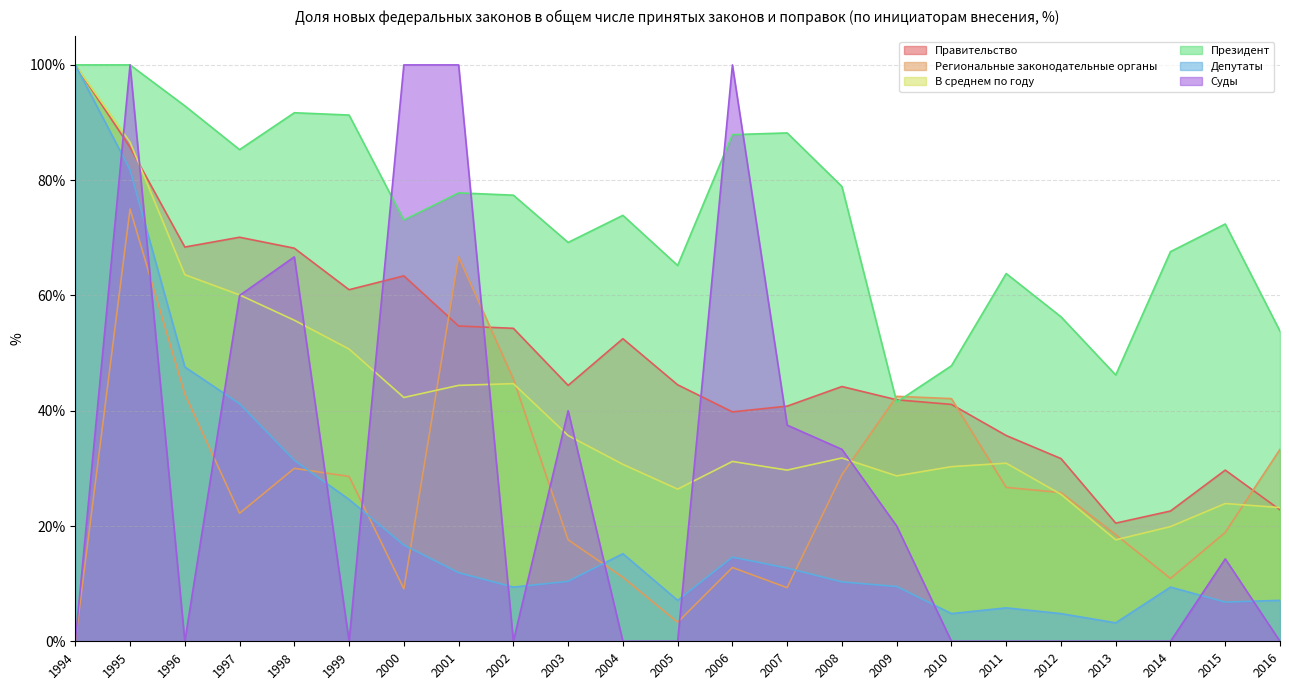

At which label does Президент first exceed 73?

1994